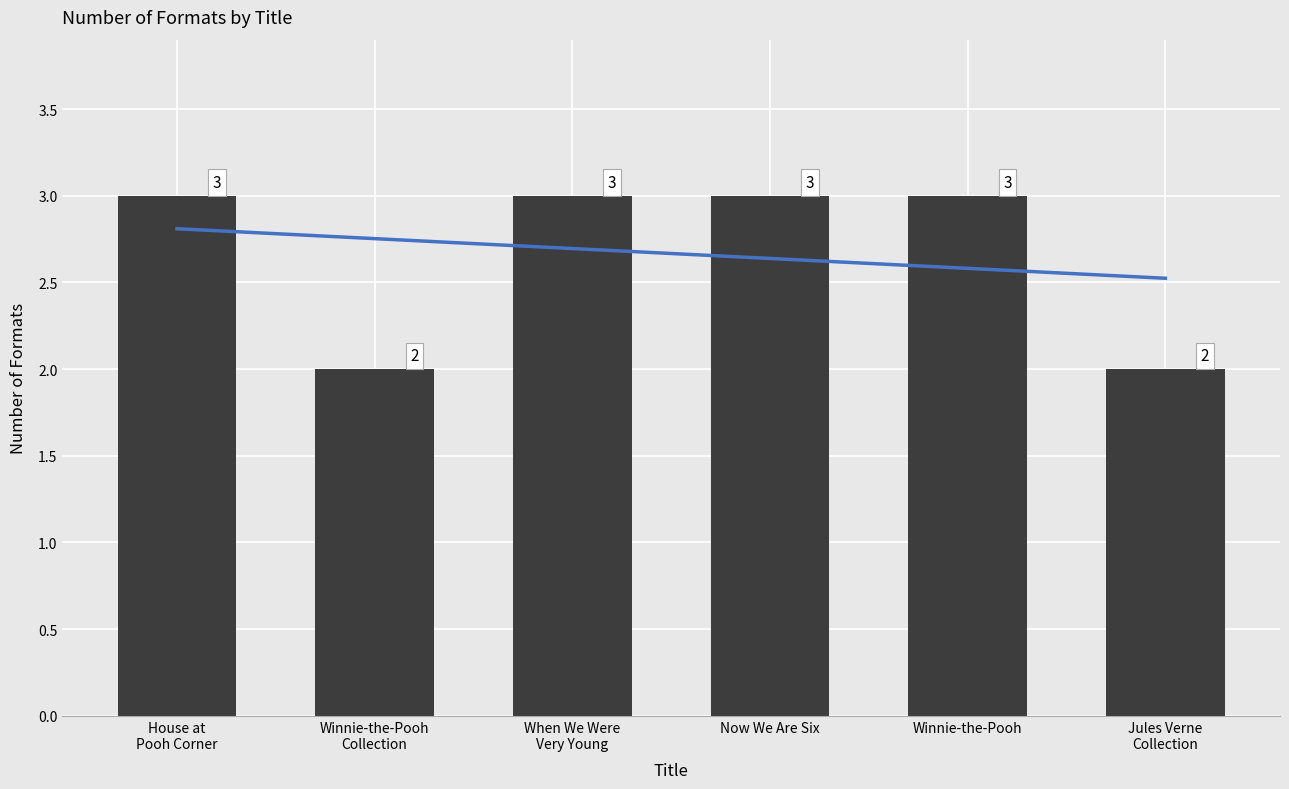

Reading left to right, extract all data points from this chart.

House at
Pooh Corner=3	Winnie-the-Pooh
Collection=2	When We Were
Very Young=3	Now We Are Six=3	Winnie-the-Pooh=3	Jules Verne
Collection=2